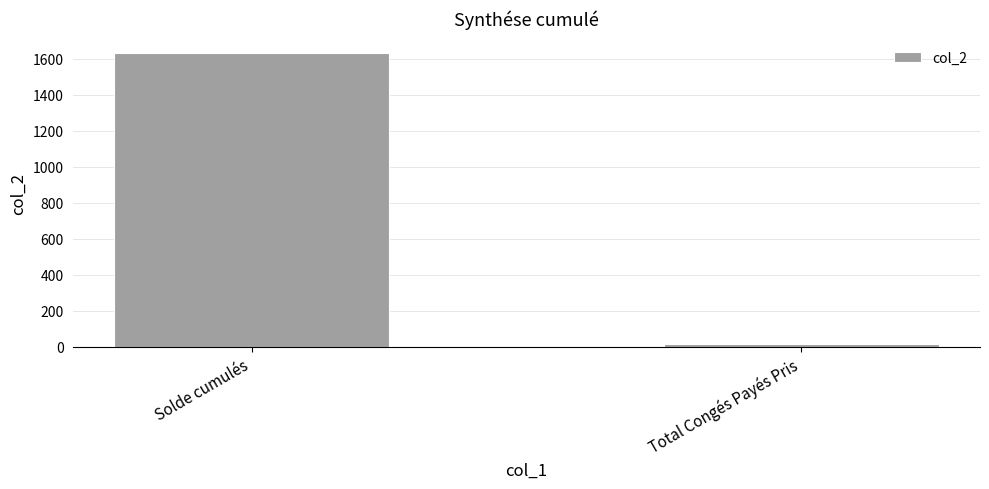

Reading left to right, what are all the values shown in this chart?

Solde cumulés=1630.6	Total Congés Payés Pris=15.0